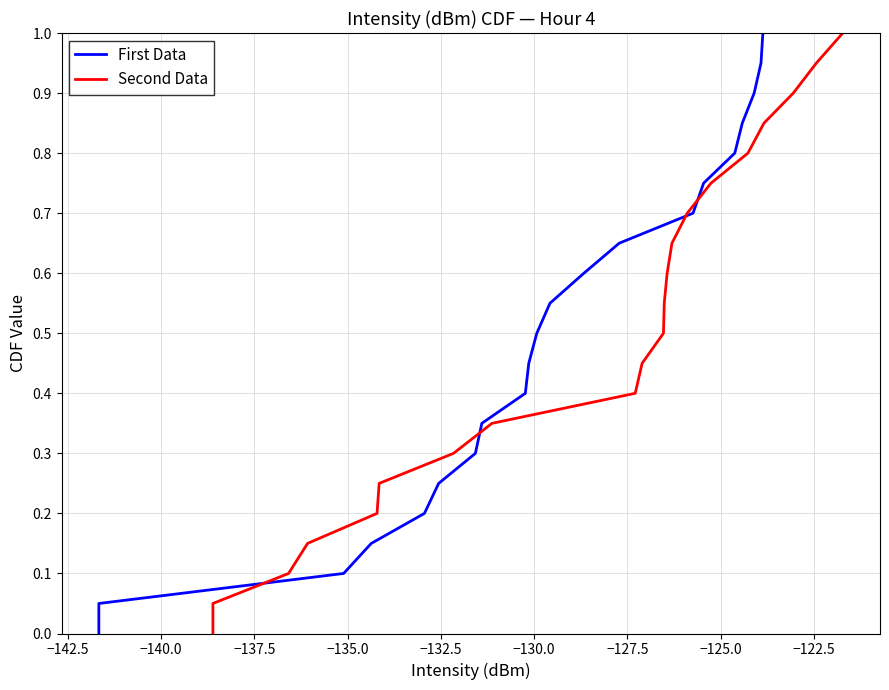

Rank the series at −122.5 from highest to lowest value.

First Data, Second Data